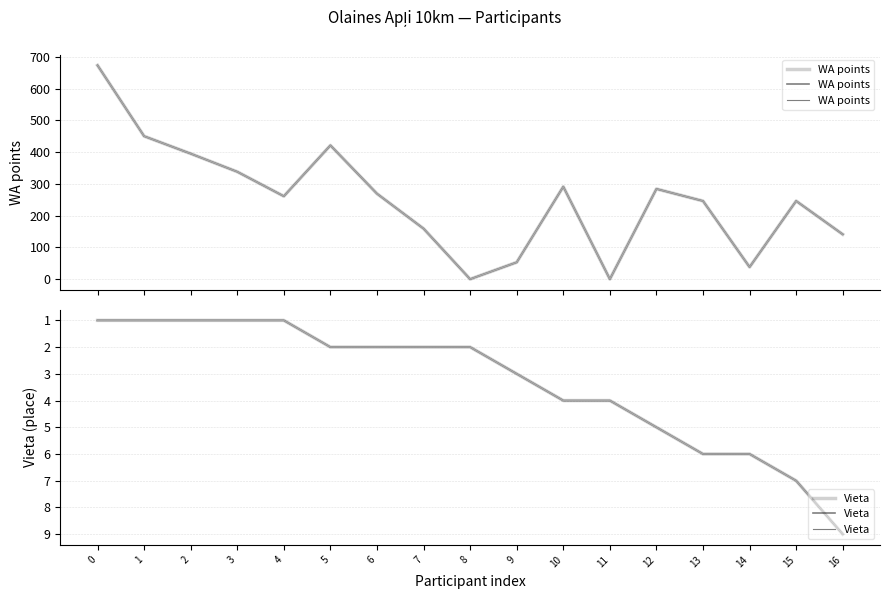

True or false: Vieta and WA points intersect in this chart.

True